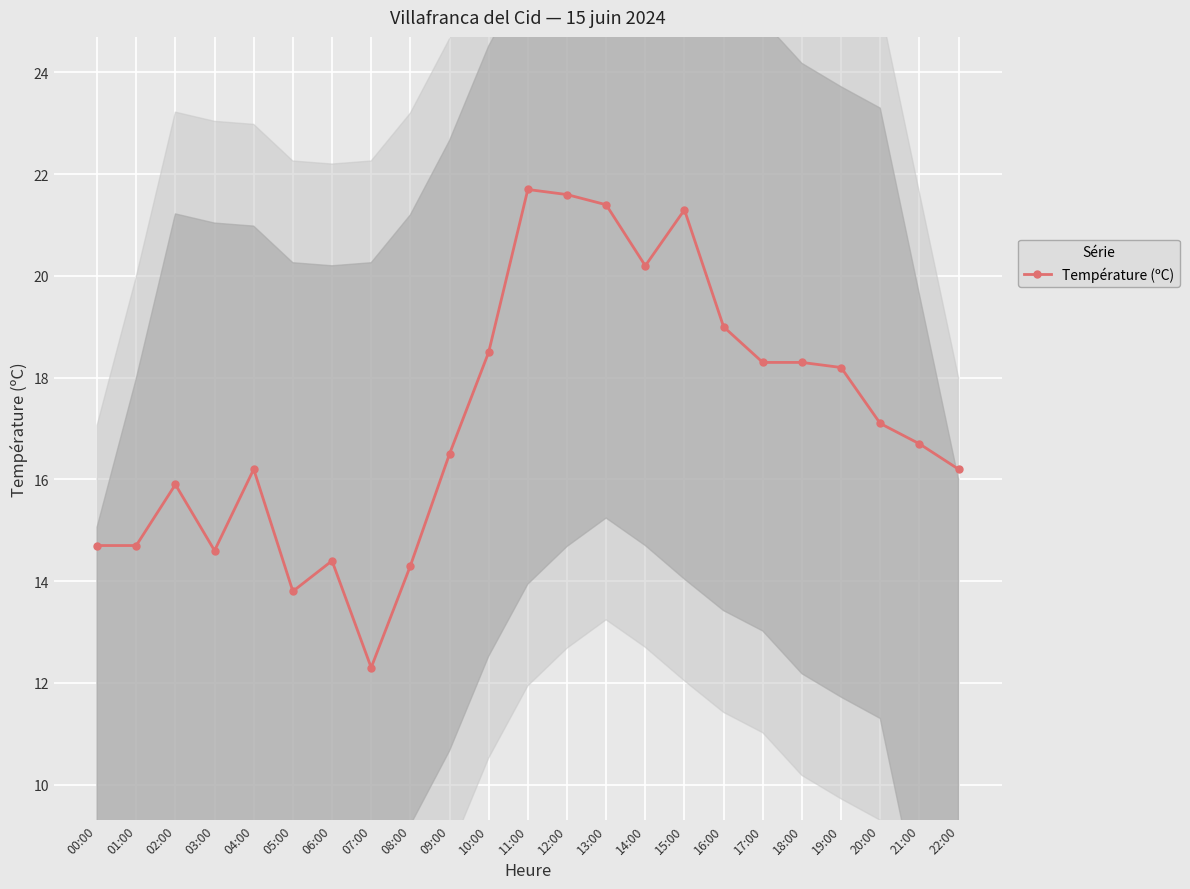

Reading left to right, transcribe all the data shown in this chart.

00:00=14.7	01:00=14.7	02:00=15.9	03:00=14.6	04:00=16.2	05:00=13.8	06:00=14.4	07:00=12.3	08:00=14.3	09:00=16.5	10:00=18.5	11:00=21.7	12:00=21.6	13:00=21.4	14:00=20.2	15:00=21.3	16:00=19.0	17:00=18.3	18:00=18.3	19:00=18.2	20:00=17.1	21:00=16.7	22:00=16.2